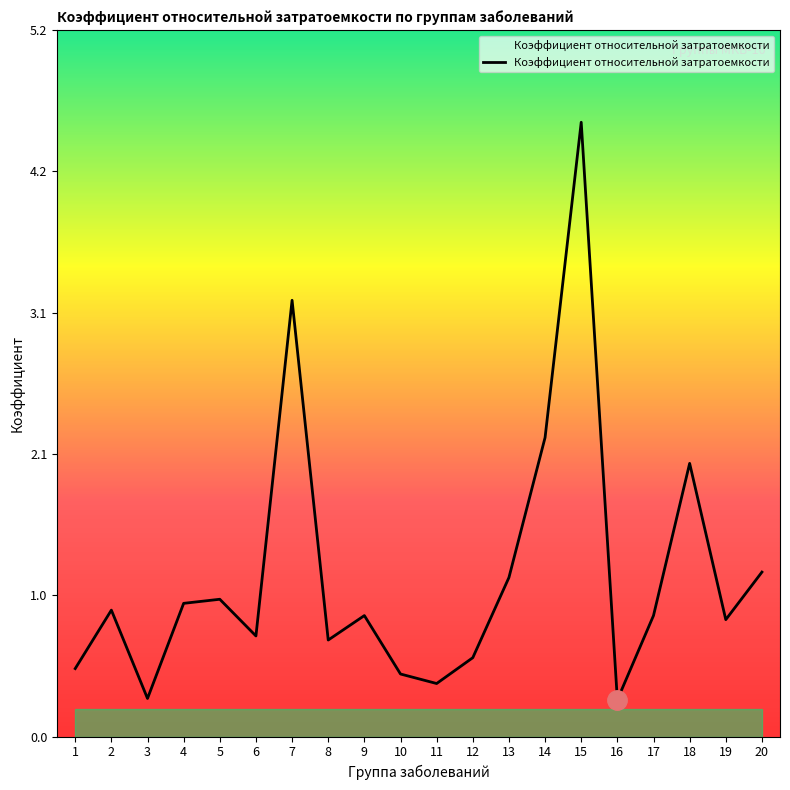

Is it true that the value at 8 is 0.7?

True